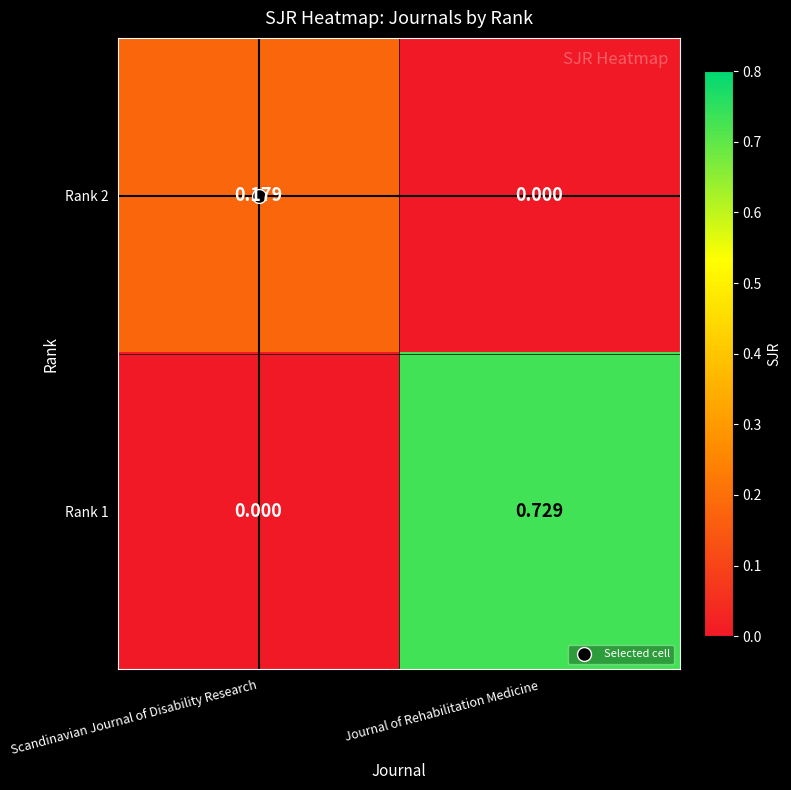

List the labels in order of Rank 2 value, largest first.

Scandinavian Journal of Disability Research, Journal of Rehabilitation Medicine